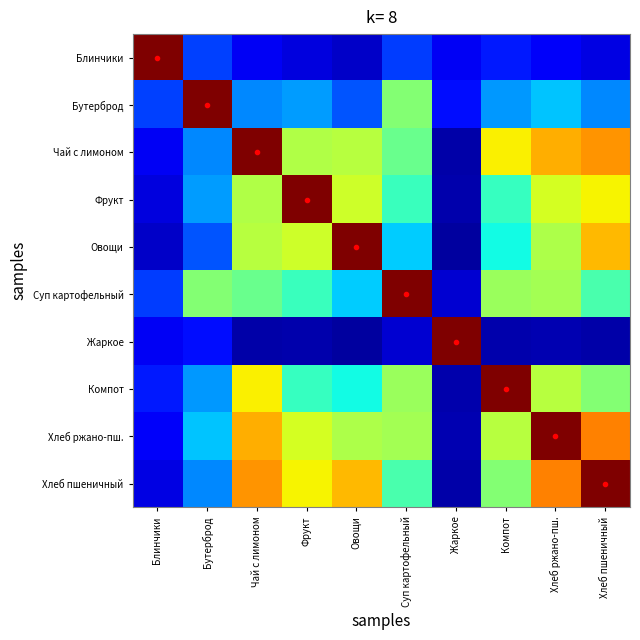

What is the total value across all series at Хлеб пшеничный?

5.2